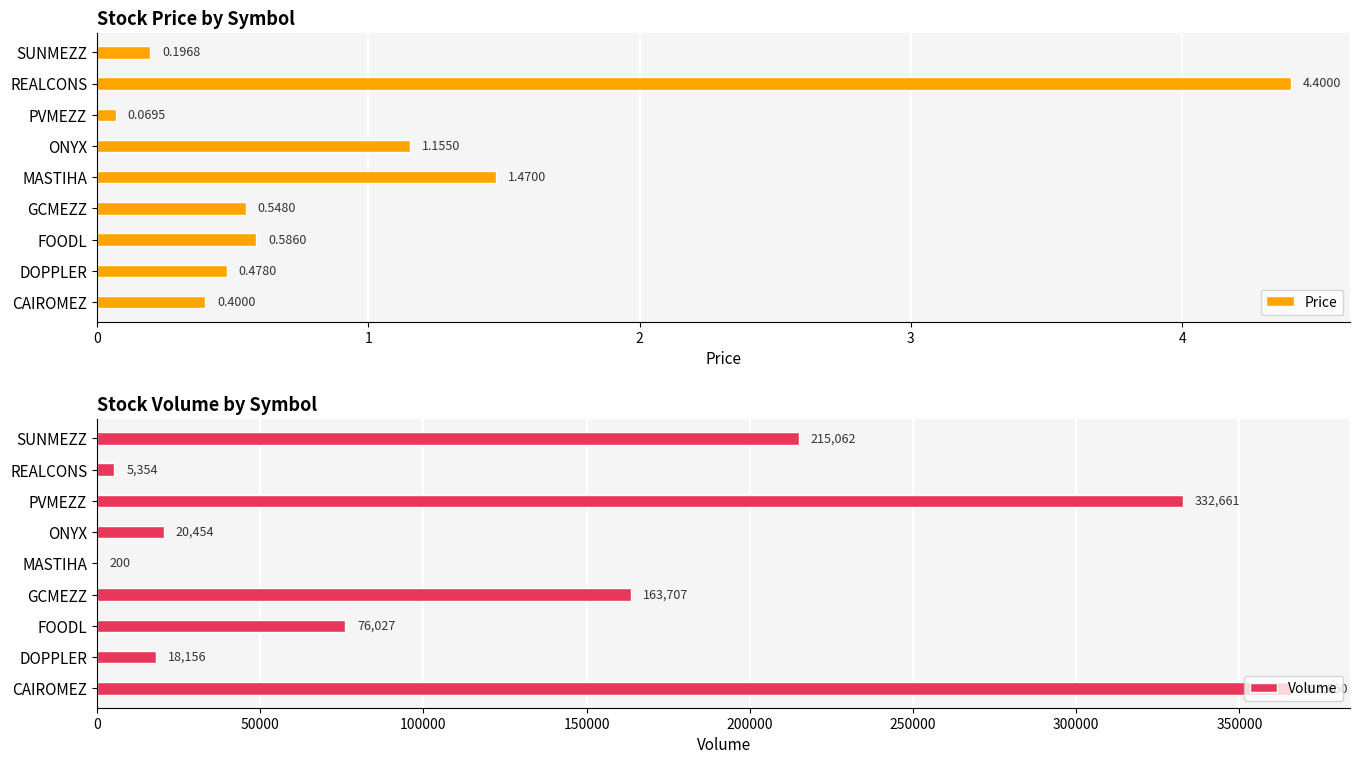

What is the difference between the second highest and second lowest values in the Volume series?

327307.0